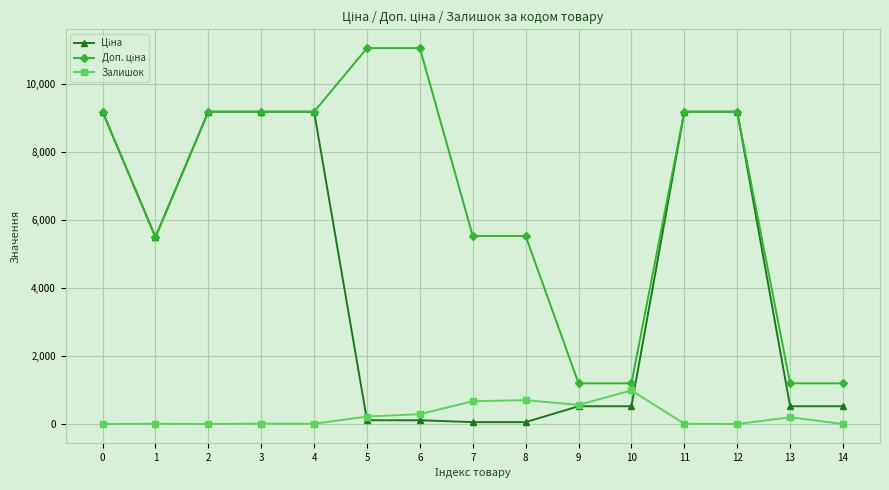

What is the greatest value displayed?

11055.0